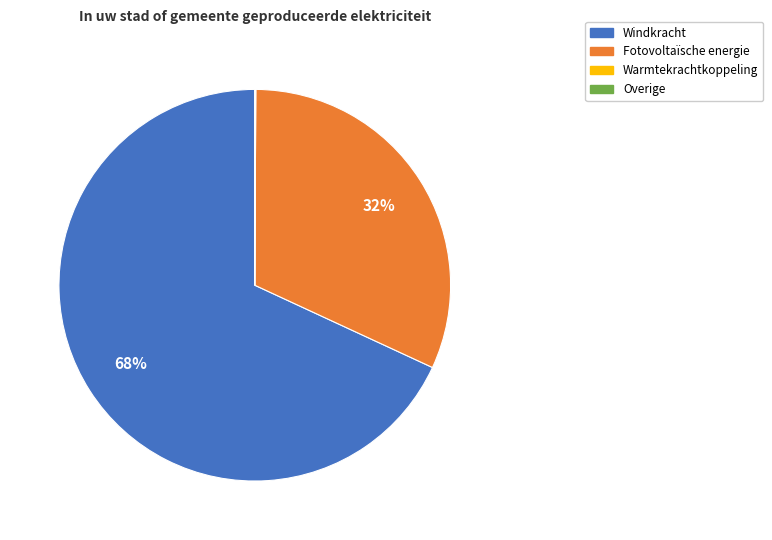

To the nearest percent, what is the average slice percentage?

25%